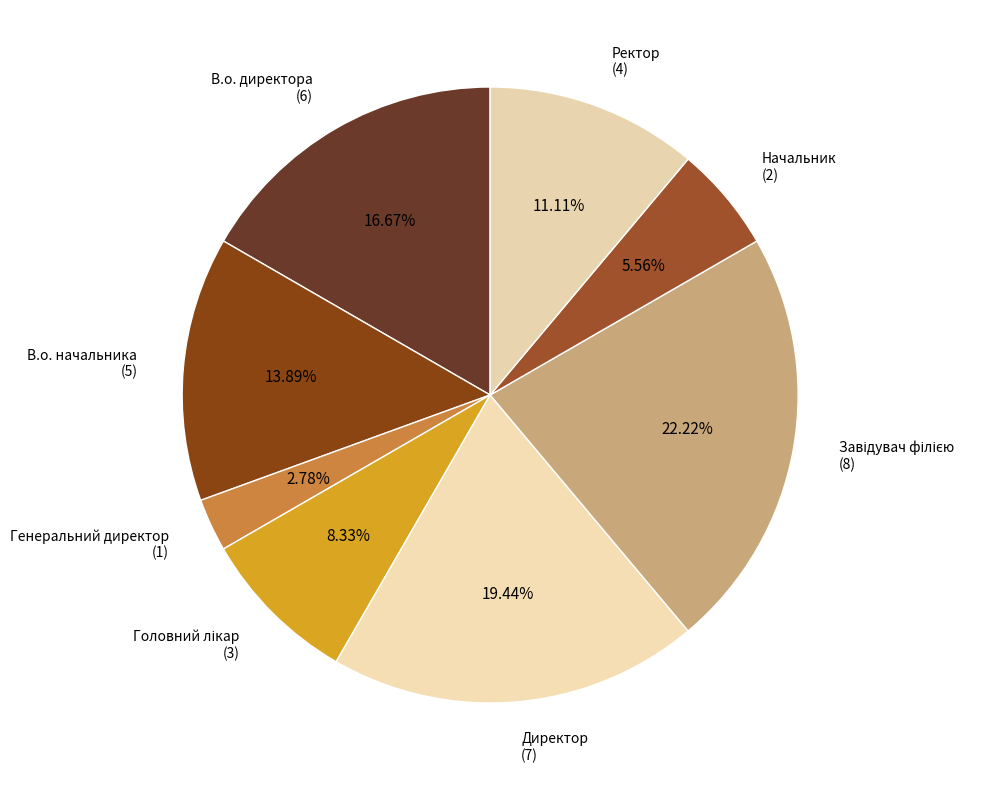

Combined, do Генеральний директор and В.о. начальника account for over 50%?

No